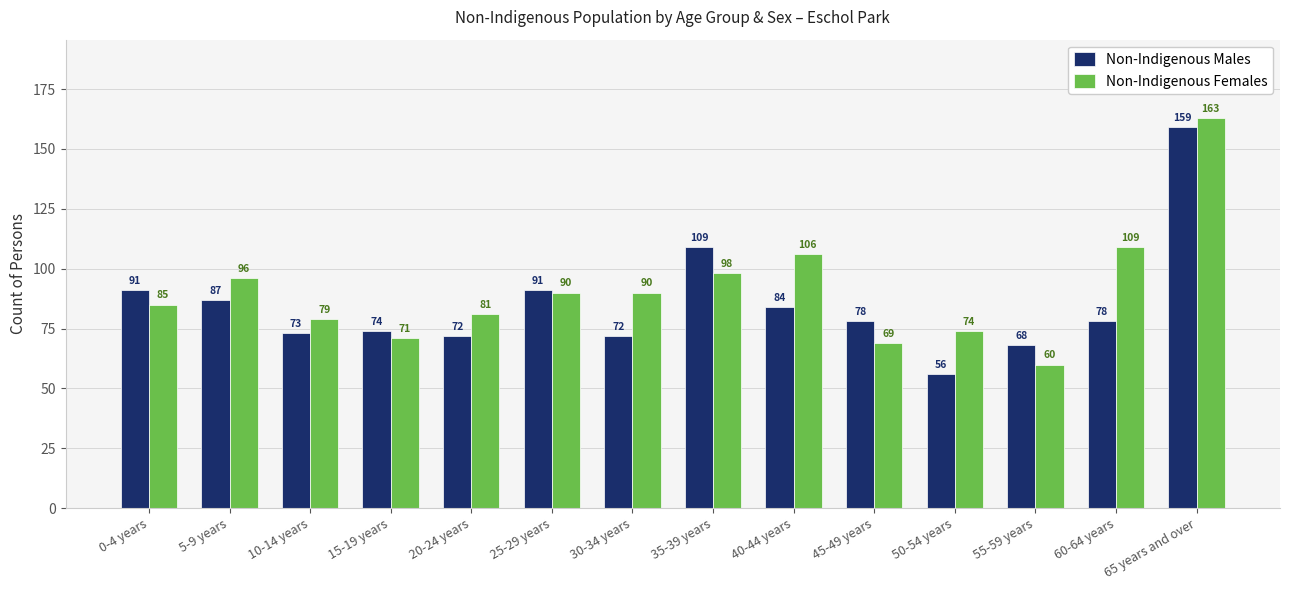

What position from the left is 30-34 years?

7